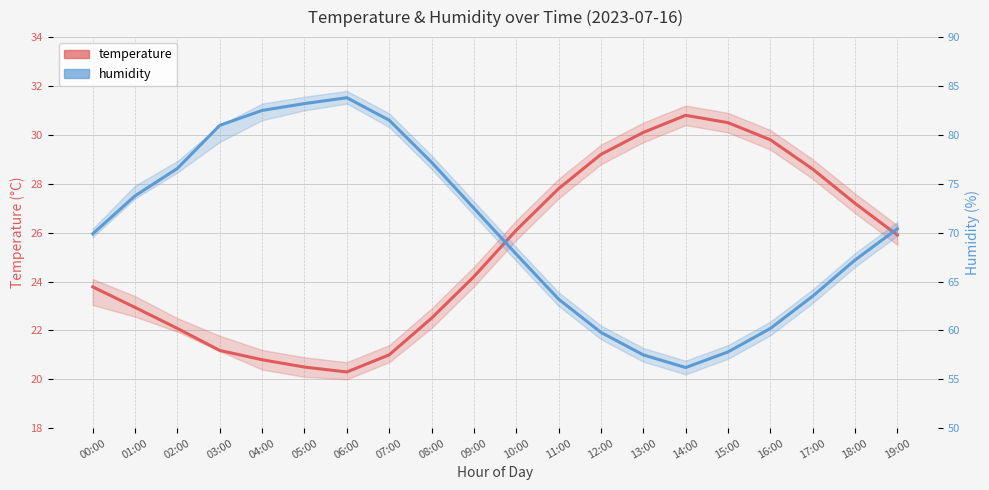

What position from the left is 19:00?

20